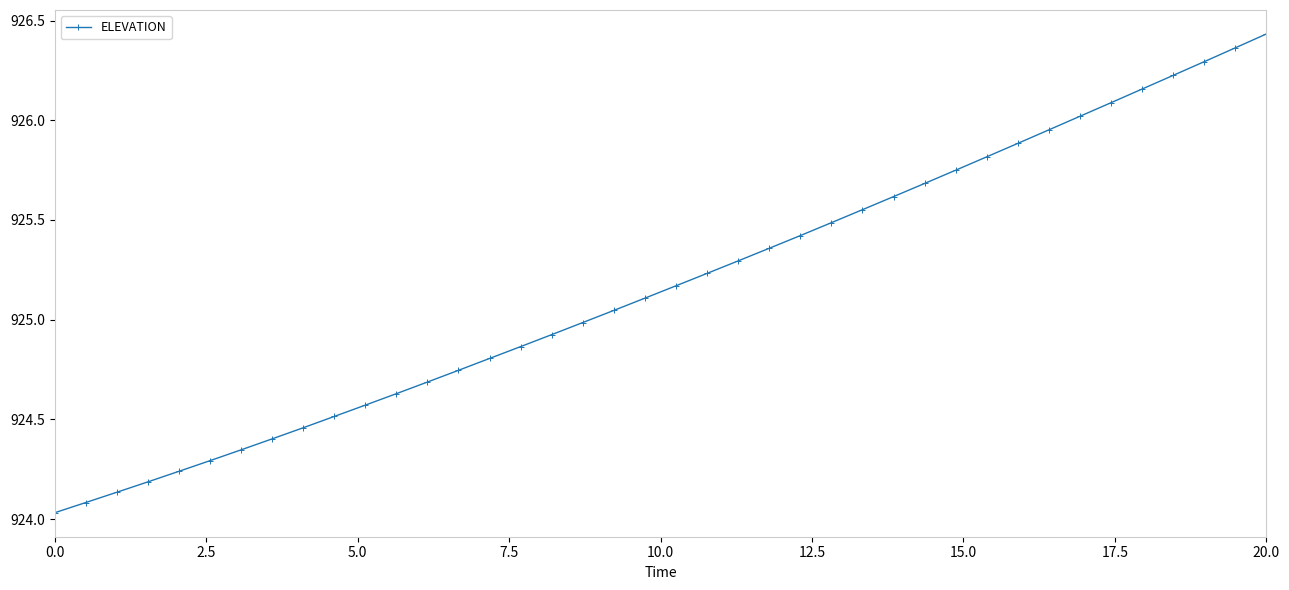

What is the difference between the maximum and minimum values?

2.4